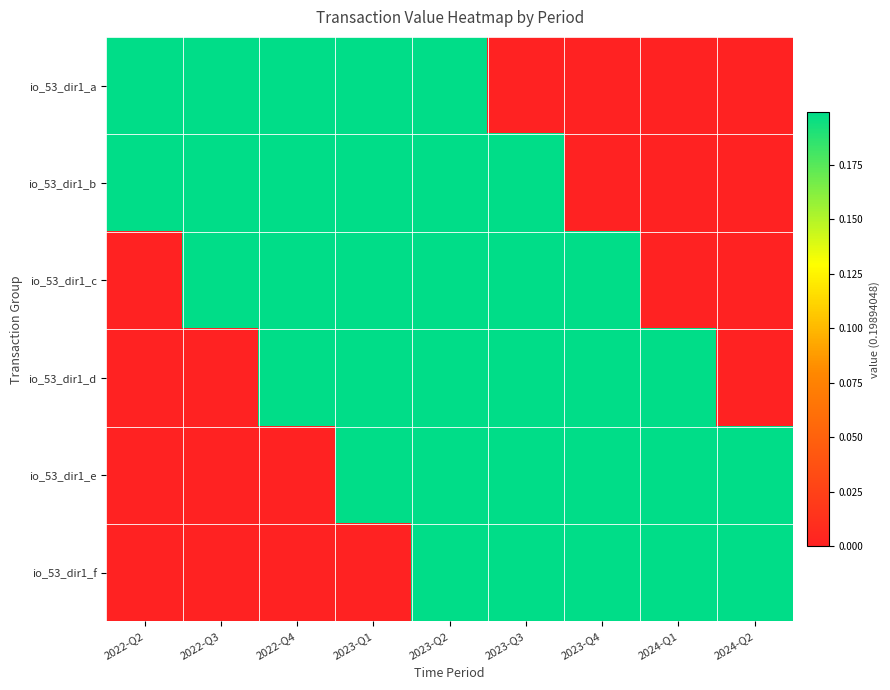

Reading right to left, list all the values displayed in this chart.

io_53_dir1_a: 2024-Q2=0.0	2024-Q1=0.0	2023-Q4=0.0	2023-Q3=0.0	2023-Q2=0.2	2023-Q1=0.2	2022-Q4=0.2	2022-Q3=0.2	2022-Q2=0.2
io_53_dir1_b: 2024-Q2=0.0	2024-Q1=0.0	2023-Q4=0.0	2023-Q3=0.2	2023-Q2=0.2	2023-Q1=0.2	2022-Q4=0.2	2022-Q3=0.2	2022-Q2=0.2
io_53_dir1_c: 2024-Q2=0.0	2024-Q1=0.0	2023-Q4=0.2	2023-Q3=0.2	2023-Q2=0.2	2023-Q1=0.2	2022-Q4=0.2	2022-Q3=0.2	2022-Q2=0.0
io_53_dir1_d: 2024-Q2=0.0	2024-Q1=0.2	2023-Q4=0.2	2023-Q3=0.2	2023-Q2=0.2	2023-Q1=0.2	2022-Q4=0.2	2022-Q3=0.0	2022-Q2=0.0
io_53_dir1_e: 2024-Q2=0.2	2024-Q1=0.2	2023-Q4=0.2	2023-Q3=0.2	2023-Q2=0.2	2023-Q1=0.2	2022-Q4=0.0	2022-Q3=0.0	2022-Q2=0.0
io_53_dir1_f: 2024-Q2=0.2	2024-Q1=0.2	2023-Q4=0.2	2023-Q3=0.2	2023-Q2=0.2	2023-Q1=0.0	2022-Q4=0.0	2022-Q3=0.0	2022-Q2=0.0